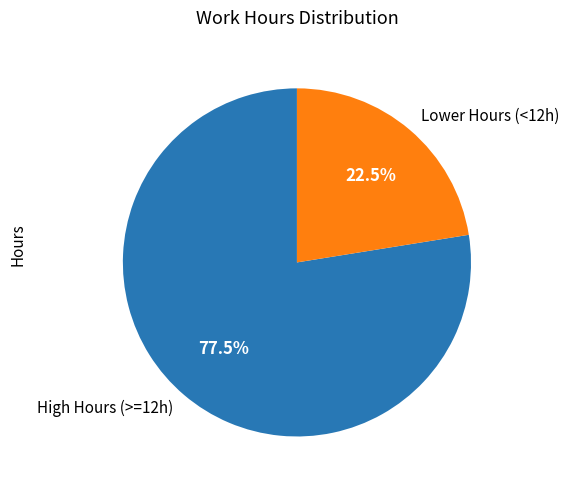

Combined, what portion of the pie is High Hours (>=12h) and Lower Hours (<12h)?

100.0%